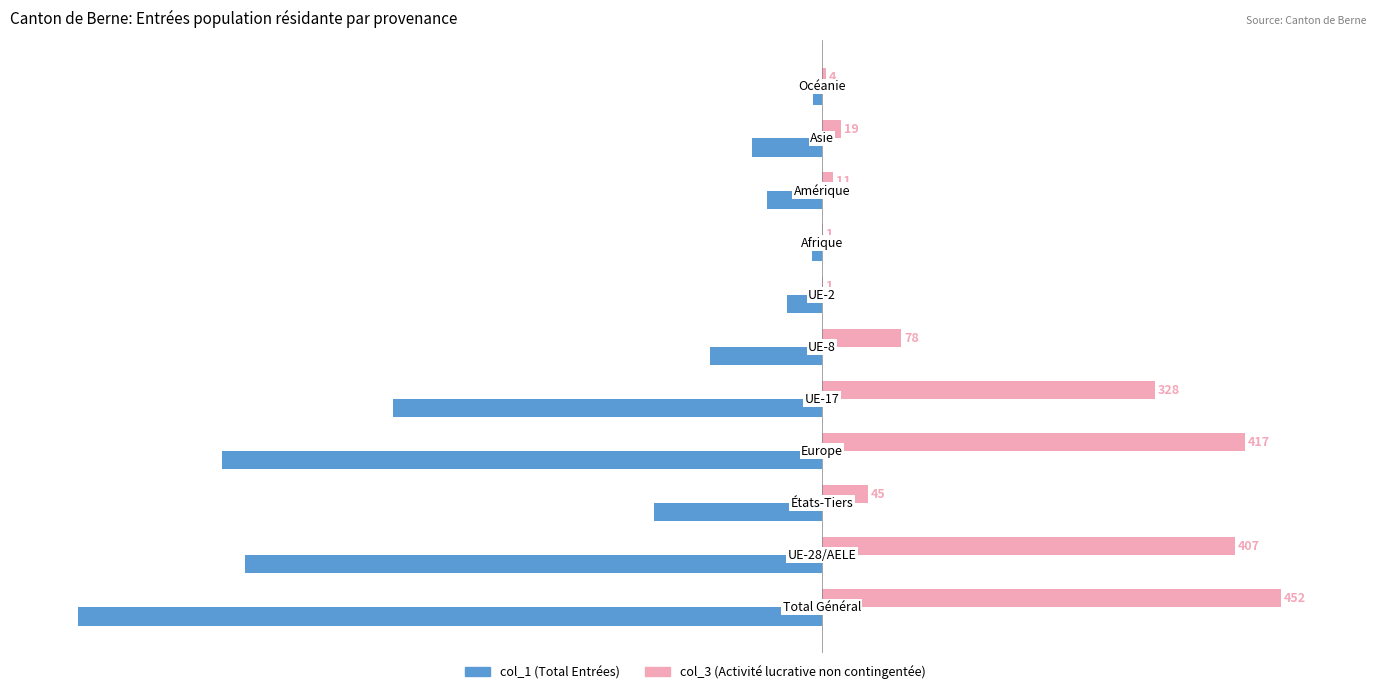

Which series has the largest total across all categories?

col_3 (Activité lucrative non contingentée)